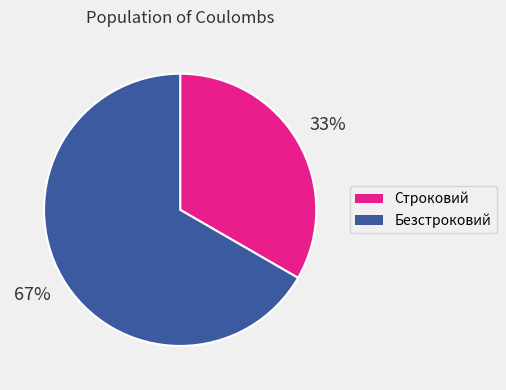

Which slice is the smallest?

Строковий